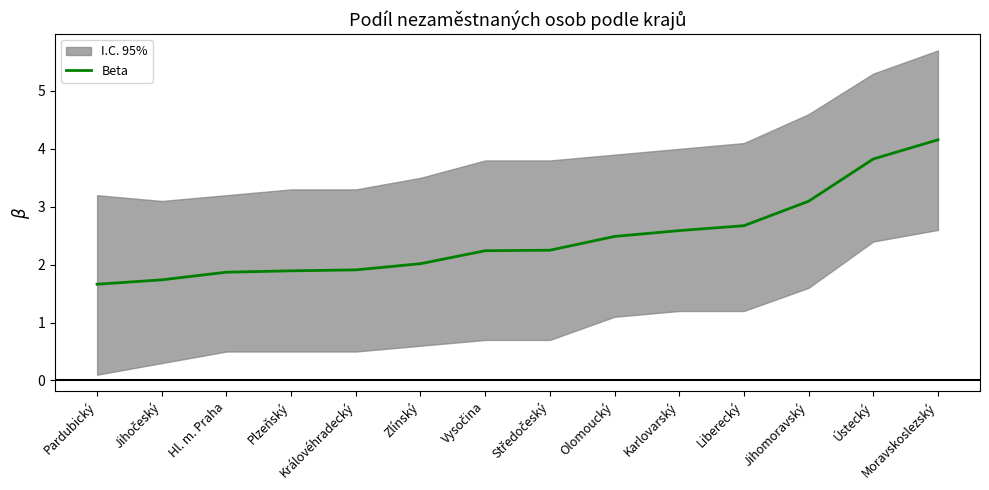

Does the chart display data point markers on the line(s)?

No